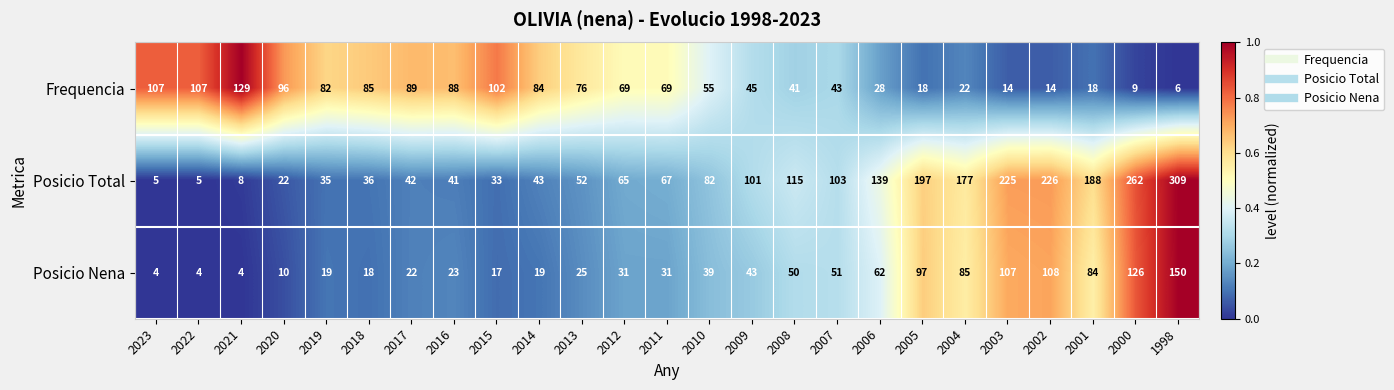

True or false: Frequencia has a value of 158 at 2023.

False